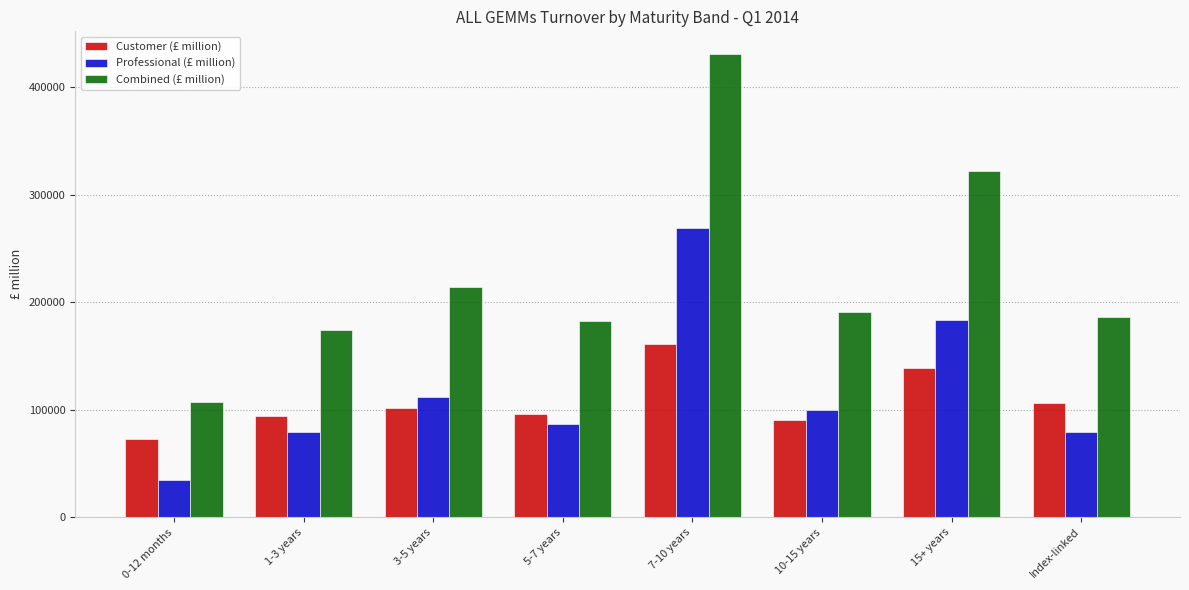

The Combined (£ million) series shows 321960.7 at 15+ years. True or false?

True